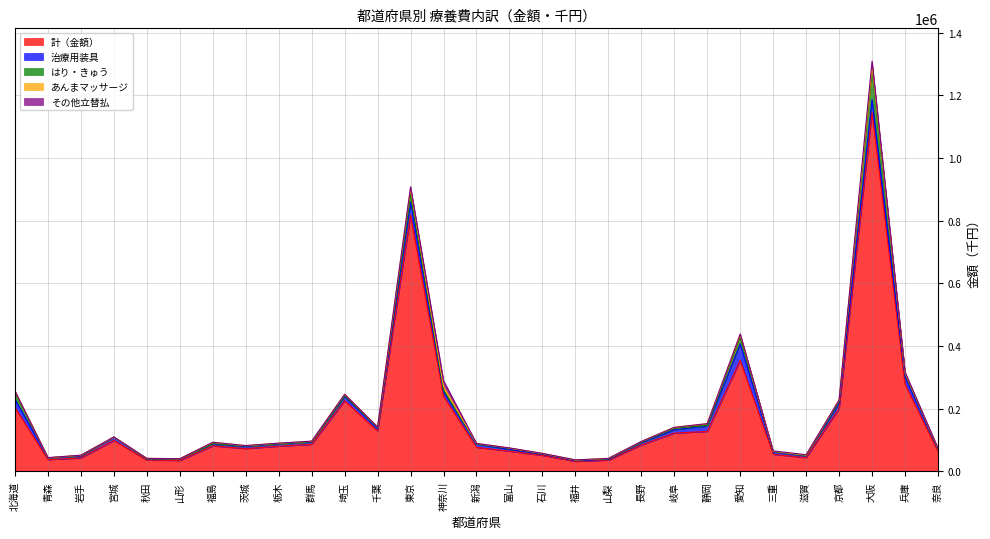

Reading left to right, what are all the values shown in this chart?

計（金額）: 北海道=203917.6	青森=37637.1	岩手=43338.7	宮城=98894.3	秋田=36380.7	山形=35241.1	福島=81457.4	茨城=73035.2	栃木=80524.2	群馬=86696.1	埼玉=225722.3	千葉=129177.5	東京=817242.1	神奈川=240080.8	新潟=77046.0	富山=64780.0	石川=51324.1	福井=32162.1	山梨=36203.6	長野=84597.0	岐阜=122247.2	静岡=127719.0	愛知=354401.2	三重=54651.4	滋賀=44128.0	京都=200820.3	大阪=1144844.0	兵庫=278627.3	奈良=63830.6
治療用装具: 北海道=26238.2	青森=5340.8	岩手=5629.3	宮城=10595.4	秋田=3895.3	山形=4471.9	福島=5903.5	茨城=6755.2	栃木=6878.7	群馬=7150.2	埼玉=12989.3	千葉=7402.2	東京=41766.4	神奈川=14344.5	新潟=10151.7	富山=5931.1	石川=3737.1	福井=2476.5	山梨=2345.7	長野=7334.8	岐阜=11112.0	静岡=17475.6	愛知=52579.6	三重=6973.0	滋賀=5893.4	京都=16771.9	大阪=40897.6	兵庫=22805.5	奈良=6417.2
はり・きゅう: 北海道=21774.1	青森=542.6	岩手=1741.0	宮城=197.9	秋田=66.1	山形=325.7	福島=1383.1	茨城=1374.0	栃木=714.5	群馬=765.0	埼玉=3042.6	千葉=3285.2	東京=24228.1	神奈川=5507.5	新潟=763.2	富山=3396.2	石川=1772.2	福井=1591.9	山梨=1468.0	長野=2023.4	岐阜=4358.3	静岡=1787.5	愛知=21219.8	三重=2074.0	滋賀=1073.4	京都=5922.9	大阪=94583.8	兵庫=10522.5	奈良=1786.5
あんまマッサージ: 北海道=3716.2	青森=117.8	岩手=998.2	宮城=20.0	秋田=1465.5	山形=622.3	福島=3940.4	茨城=1173.5	栃木=2131.1	群馬=1867.7	埼玉=4310.2	千葉=1866.6	東京=19680.5	神奈川=10472.3	新潟=1438.0	富山=644.4	石川=478.8	福井=411.1	山梨=1401.5	長野=1505.9	岐阜=2850.8	静岡=5568.5	愛知=8516.7	三重=332.0	滋賀=1023.4	京都=4135.2	大阪=13688.8	兵庫=2755.6	奈良=519.9
その他立替払: 北海道=458.6	青森=628.4	岩手=258.9	宮城=383.9	秋田=50.9	山形=31.4	福島=623.0	茨城=299.0	栃木=216.5	群馬=324.8	埼玉=69.7	千葉=556.8	東京=4915.9	神奈川=18964.3	新潟=98.0	富山=403.6	石川=425.1	福井=292.3	山梨=328.9	長野=306.1	岐阜=231.0	静岡=70.0	愛知=1985.2	三重=1521.9	滋賀=1417.2	京都=699.4	大阪=14820.2	兵庫=2419.5	奈良=1538.0